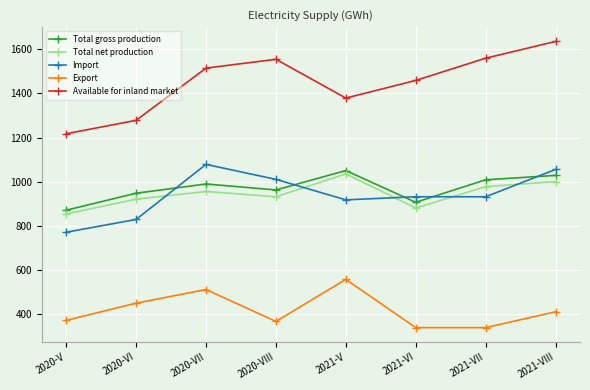

What is the difference between the highest and lowest values at 2020-VI?

830